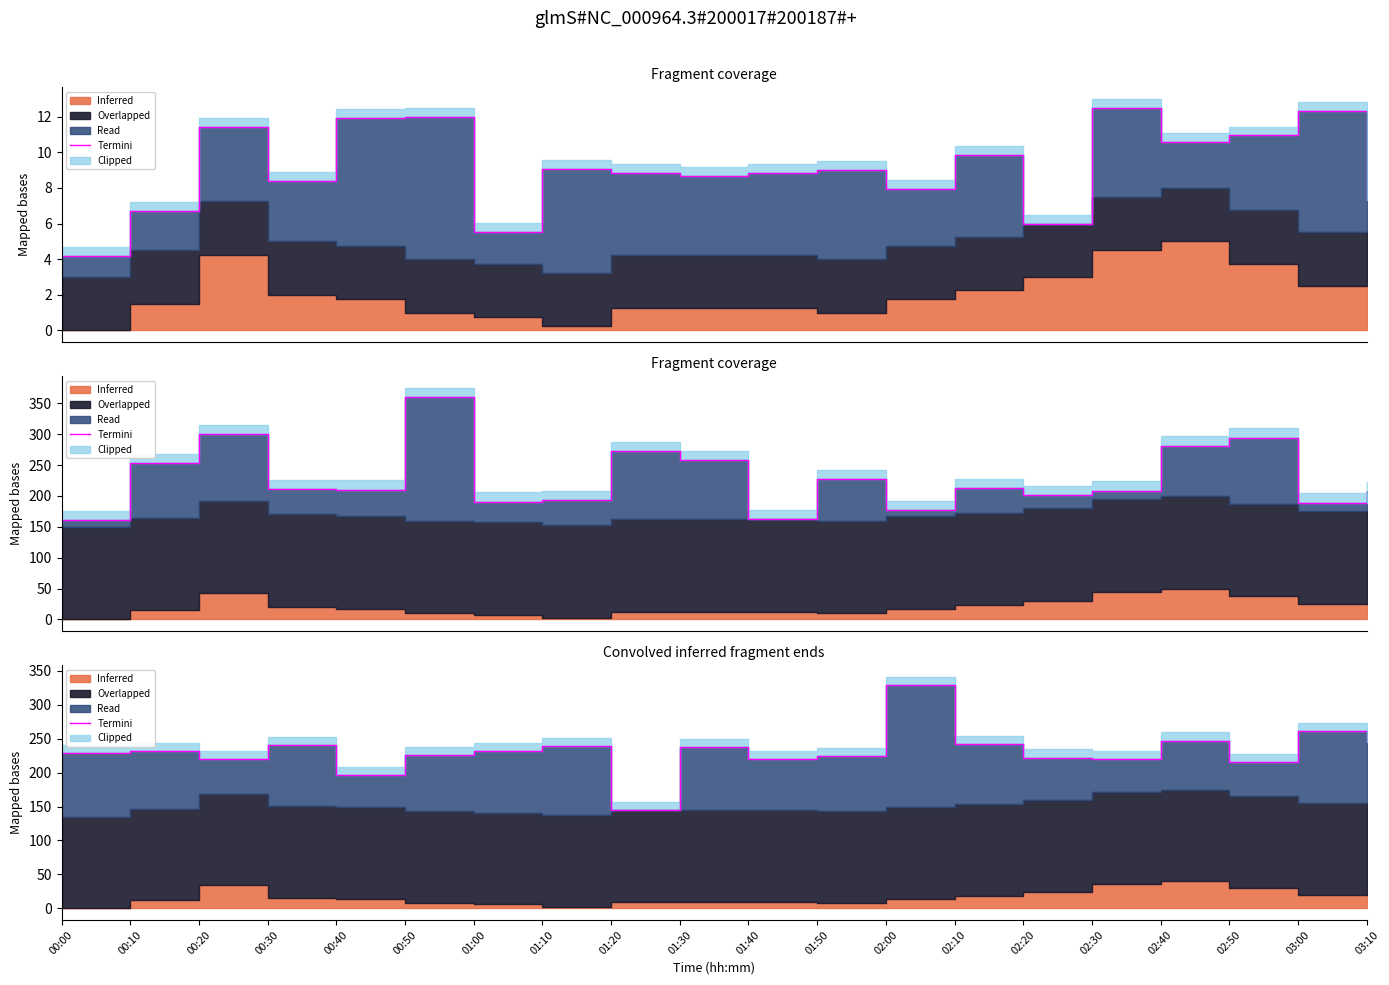

What is the label of the 5th point from the left?

00:40